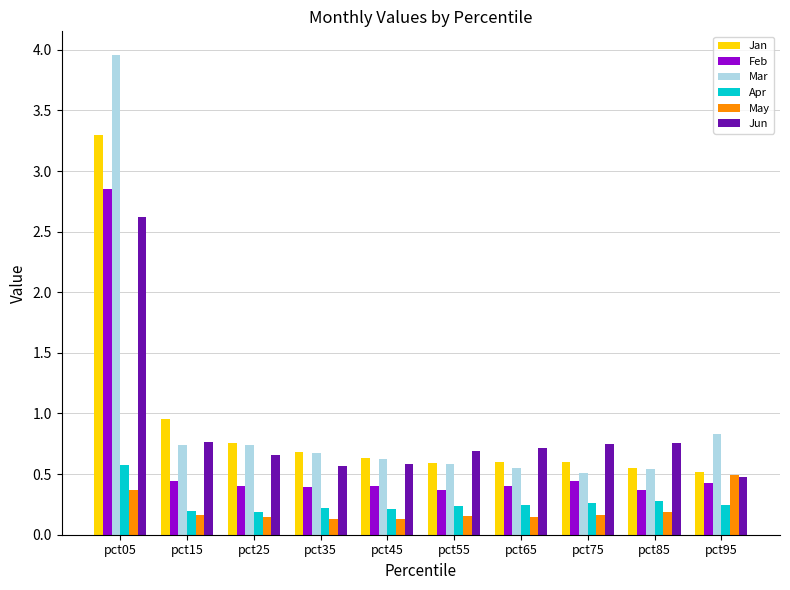

What is the total value across all series at pct75?

2.7